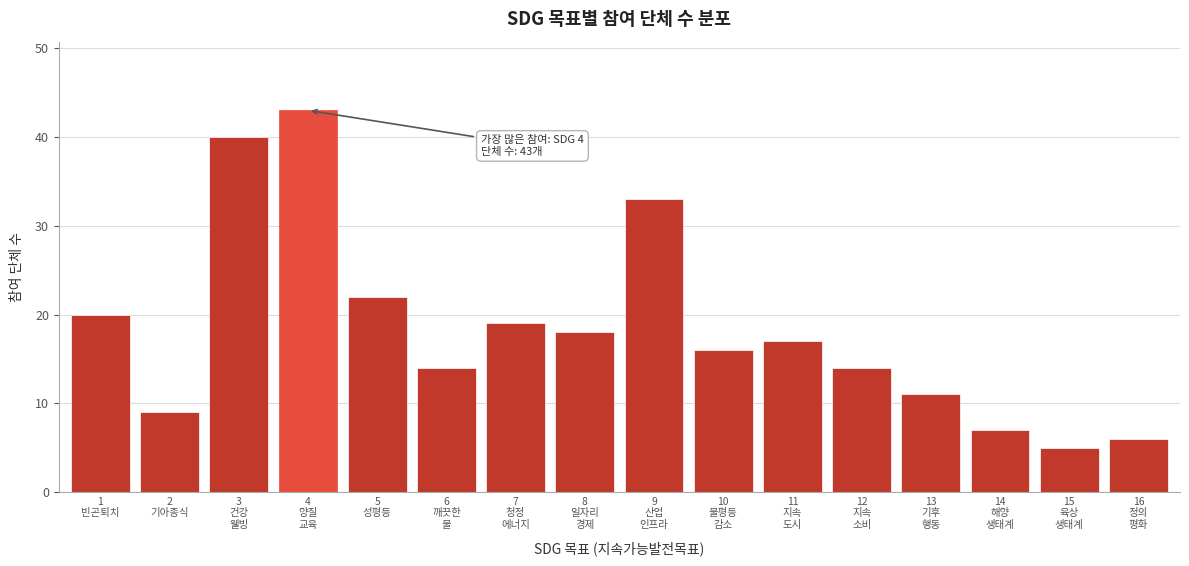

Reading left to right, what are all the values shown in this chart?

20	9	40	43	22	14	19	18	33	16	17	14	11	7	5	6